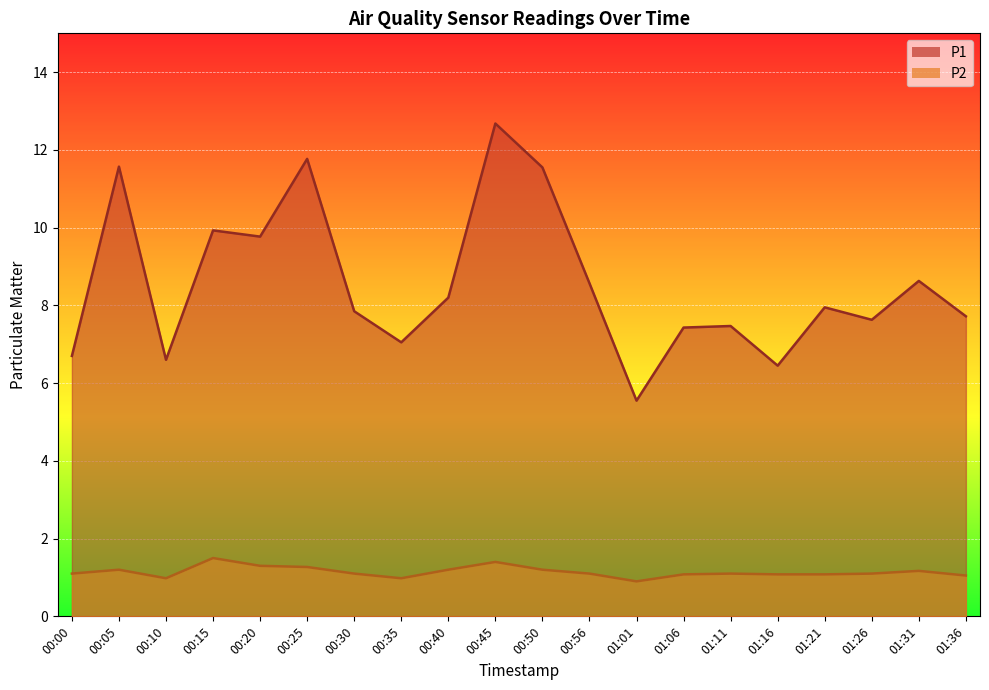

What is the sum of all P2 values?

22.9